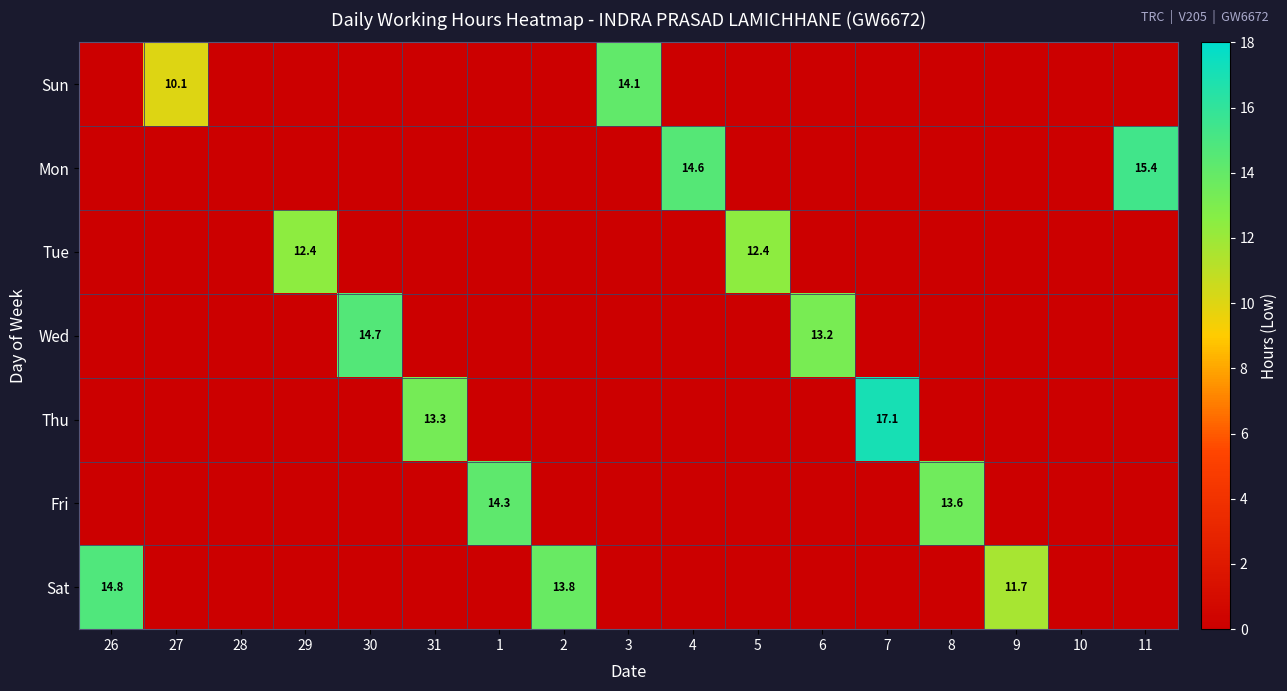

The value of Wed at 5 is 6.4. True or false?

False